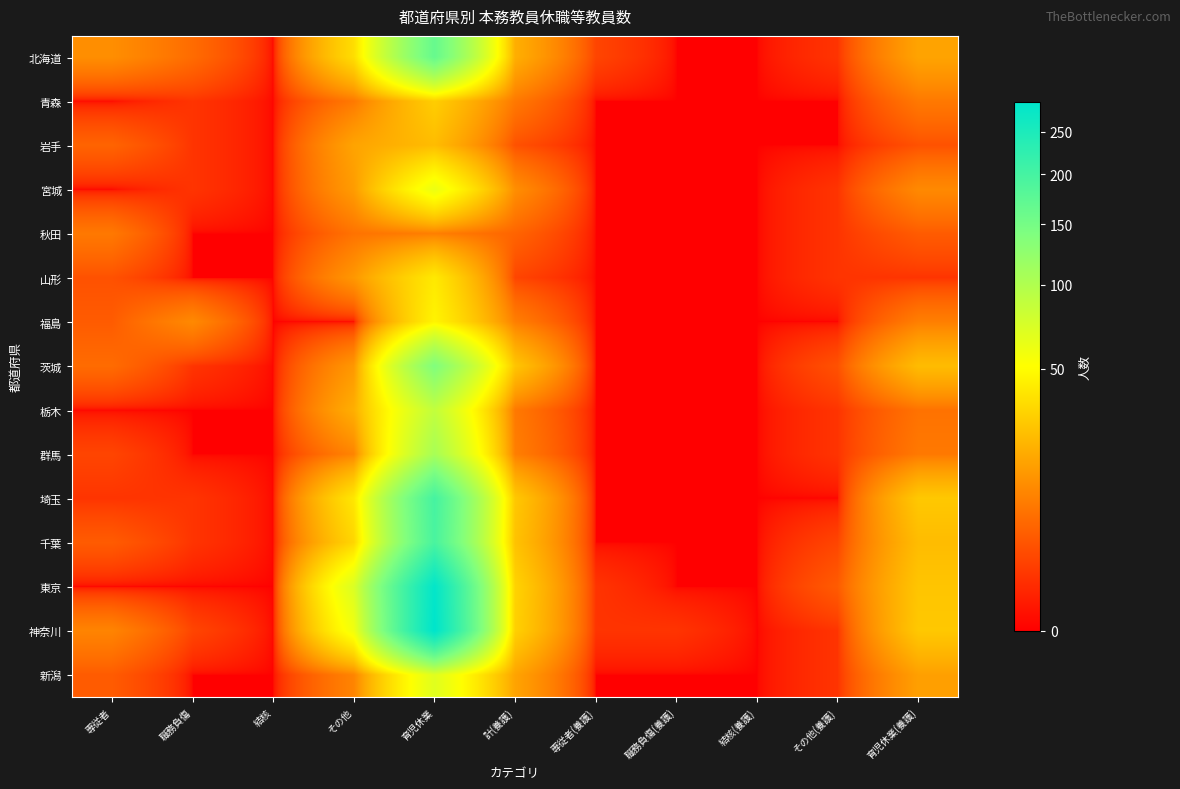

Reading right to left, what are all the values shown in this chart?

北海道: 育児休業(養護)=17	その他(養護)=1	結核(養護)=0	職務負傷(養護)=0	専従者(養護)=2	計(養護)=20	育児休業=164	その他=36	結核=0	職務負傷=6	専従者=12
青森: 育児休業(養護)=8	その他(養護)=0	結核(養護)=0	職務負傷(養護)=0	専従者(養護)=0	計(養護)=8	育児休業=30	その他=8	結核=0	職務負傷=1	専従者=0
岩手: 育児休業(養護)=3	その他(養護)=0	結核(養護)=0	職務負傷(養護)=0	専従者(養護)=0	計(養護)=3	育児休業=24	その他=17	結核=0	職務負傷=1	専従者=5
宮城: 育児休業(養護)=11	その他(養護)=1	結核(養護)=0	職務負傷(養護)=0	専従者(養護)=0	計(養護)=12	育児休業=61	その他=15	結核=0	職務負傷=1	専従者=0
秋田: 育児休業(養護)=4	その他(養護)=1	結核(養護)=0	職務負傷(養護)=0	専従者(養護)=0	計(養護)=5	育児休業=9	その他=7	結核=0	職務負傷=0	専従者=8
山形: 育児休業(養護)=1	その他(養護)=1	結核(養護)=0	職務負傷(養護)=0	専従者(養護)=0	計(養護)=2	育児休業=41	その他=14	結核=0	職務負傷=0	専従者=3
福島: 育児休業(養護)=9	その他(養護)=0	結核(養護)=0	職務負傷(養護)=0	専従者(養護)=0	計(養護)=9	育児休業=46	その他=0	結核=0	職務負傷=11	専従者=4
茨城: 育児休業(養護)=24	その他(養護)=3	結核(養護)=0	職務負傷(養護)=0	専従者(養護)=0	計(養護)=27	育児休業=139	その他=14	結核=0	職務負傷=1	専従者=6
栃木: 育児休業(養護)=7	その他(養護)=1	結核(養護)=0	職務負傷(養護)=0	専従者(養護)=0	計(養護)=8	育児休業=87	その他=20	結核=0	職務負傷=0	専従者=0
群馬: 育児休業(養護)=8	その他(養護)=1	結核(養護)=0	職務負傷(養護)=0	専従者(養護)=0	計(養護)=9	育児休業=106	その他=10	結核=0	職務負傷=0	専従者=2
埼玉: 育児休業(養護)=28	その他(養護)=0	結核(養護)=0	職務負傷(養護)=0	専従者(養護)=0	計(養護)=28	育児休業=199	その他=40	結核=0	職務負傷=1	専従者=1
千葉: 育児休業(養護)=24	その他(養護)=2	結核(養護)=0	職務負傷(養護)=0	専従者(養護)=0	計(養護)=26	育児休業=195	その他=33	結核=0	職務負傷=1	専従者=4
東京: 育児休業(養護)=27	その他(養護)=4	結核(養護)=0	職務負傷(養護)=0	専従者(養護)=1	計(養護)=32	育児休業=283	その他=71	結核=0	職務負傷=0	専従者=0
神奈川: 育児休業(養護)=28	その他(養護)=1	結核(養護)=0	職務負傷(養護)=1	専従者(養護)=1	計(養護)=31	育児休業=289	その他=58	結核=0	職務負傷=2	専従者=10
新潟: 育児休業(養護)=16	その他(養護)=1	結核(養護)=0	職務負傷(養護)=0	専従者(養護)=0	計(養護)=17	育児休業=68	その他=10	結核=0	職務負傷=0	専従者=4